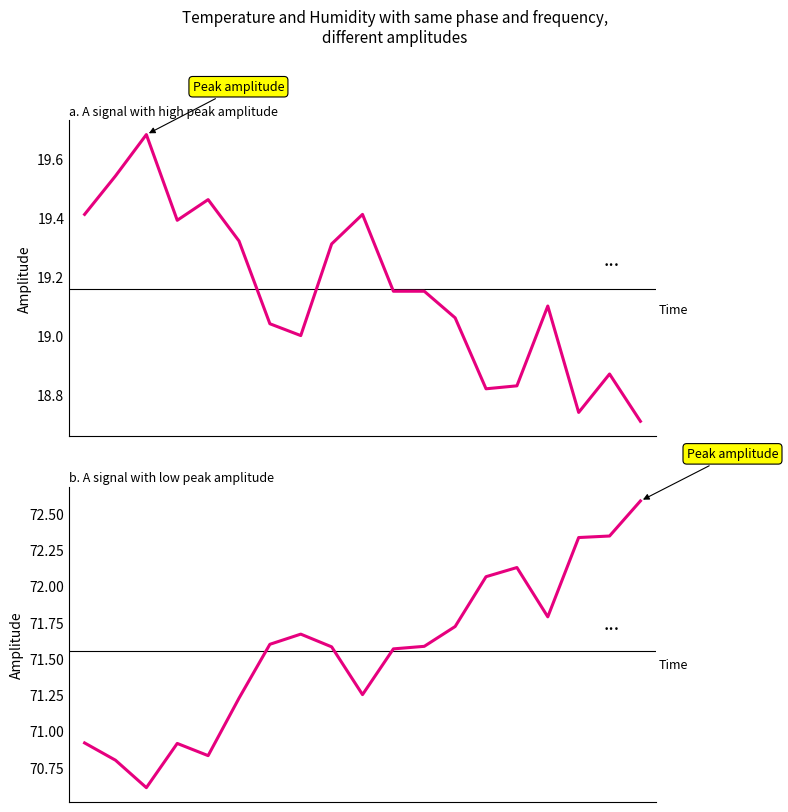

Is this an area chart (filled region under the line)?

No